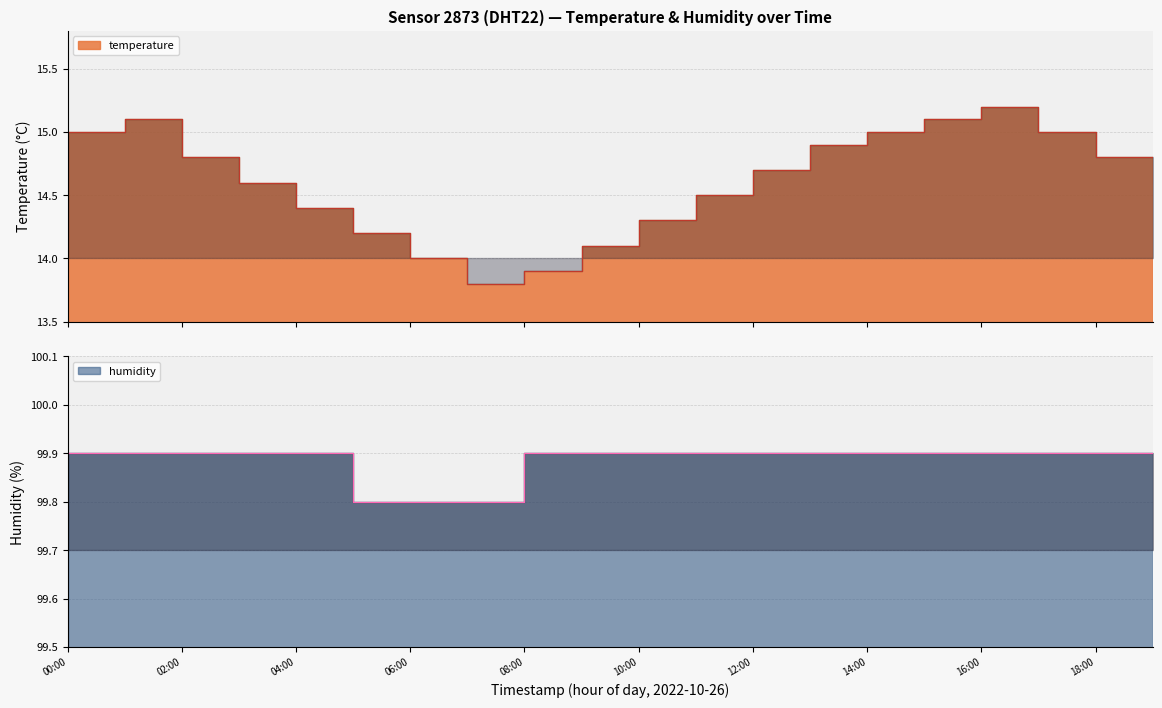

How many series are shown in this chart?

2